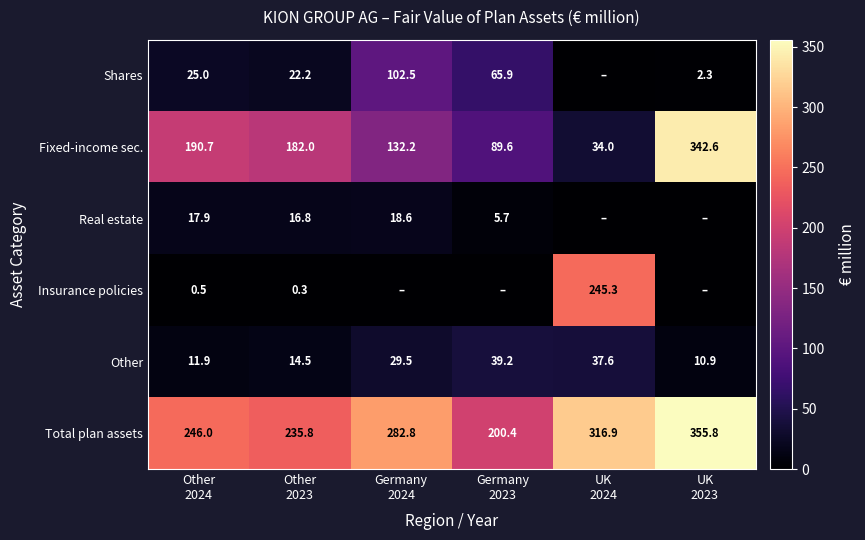

At how many categories does at least one series exceed 84?

6